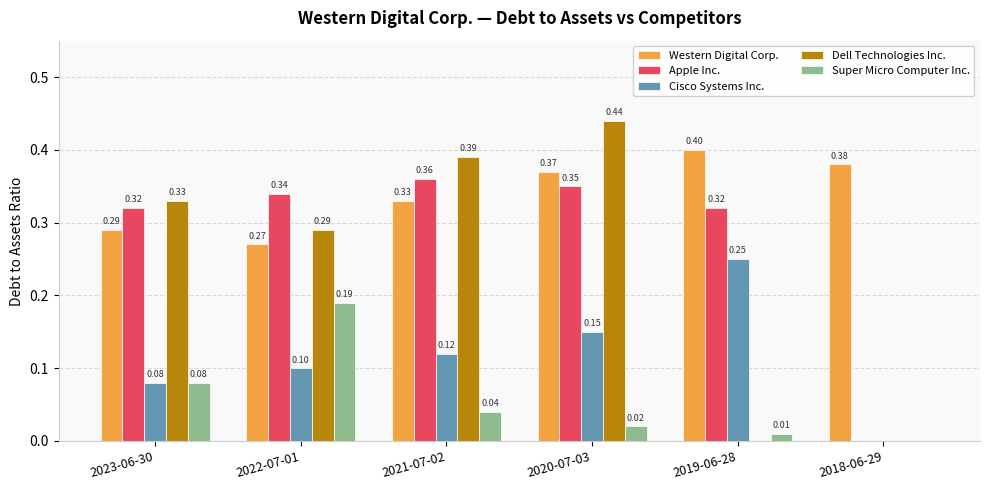

Is it true that Apple Inc. equals 0.5 at 2023-06-30?

False